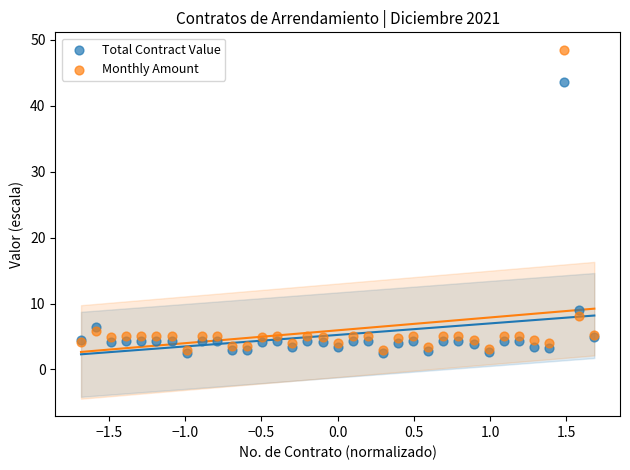

Which series contains the highest Y value?

Monthly Amount